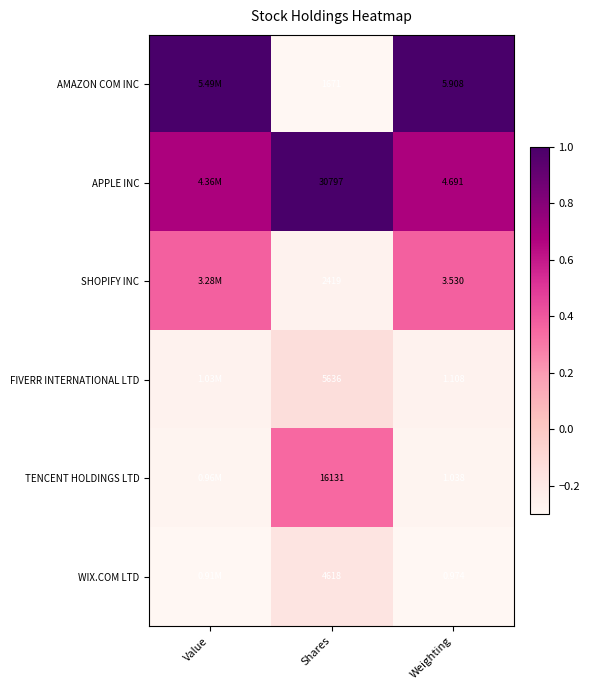

Rank the series at Shares from highest to lowest value.

APPLE INC, TENCENT HOLDINGS LTD, FIVERR INTERNATIONAL LTD, WIX.COM LTD, SHOPIFY INC, AMAZON COM INC